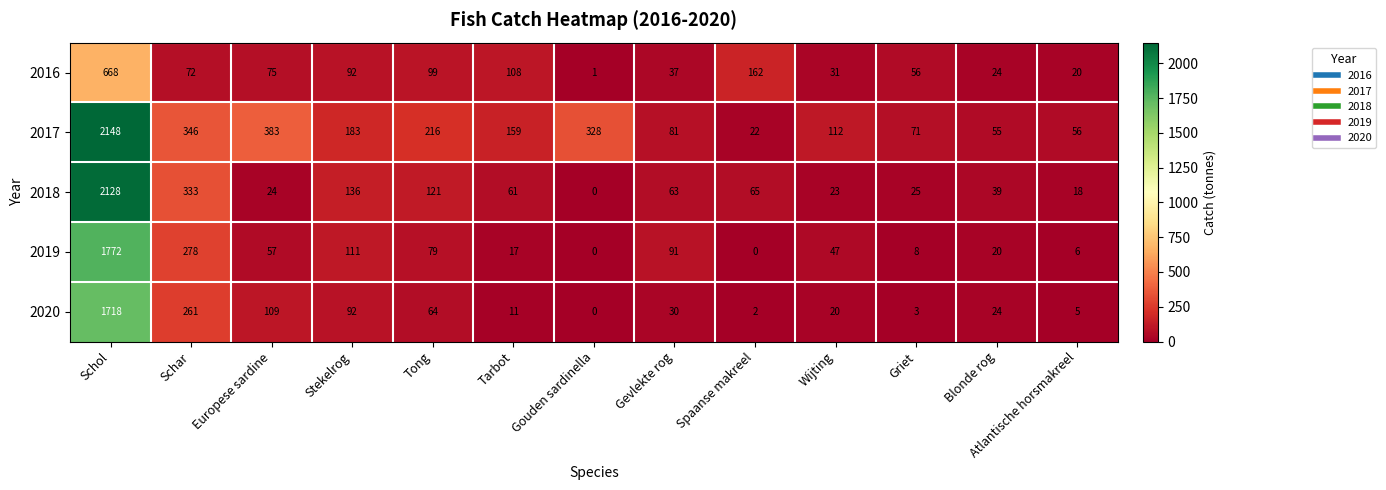

What is the spread (max minus min) of values at Tong?

152